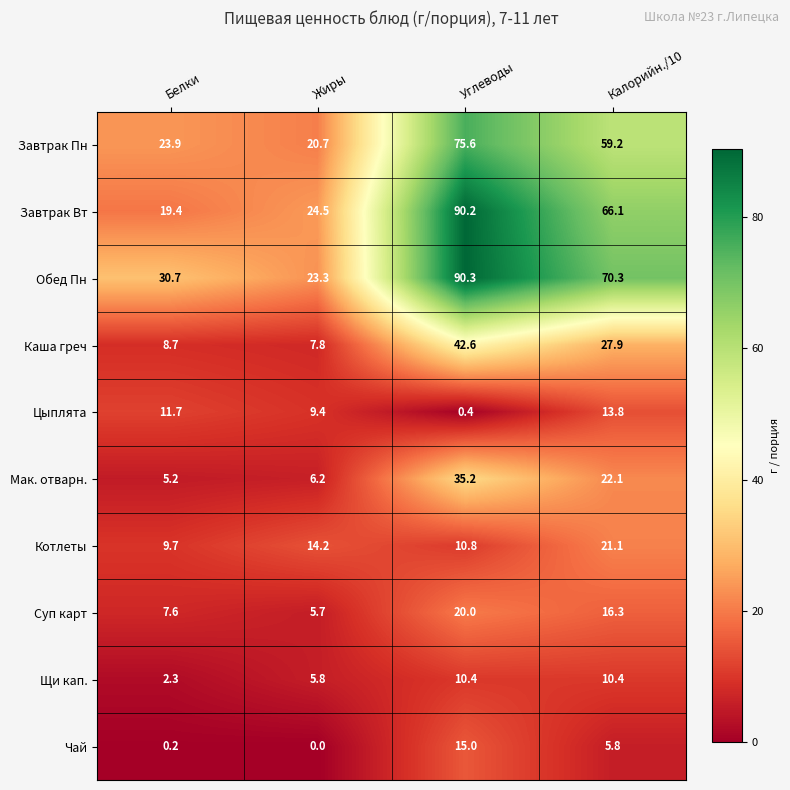

At how many categories does at least one series exceed 83?

1